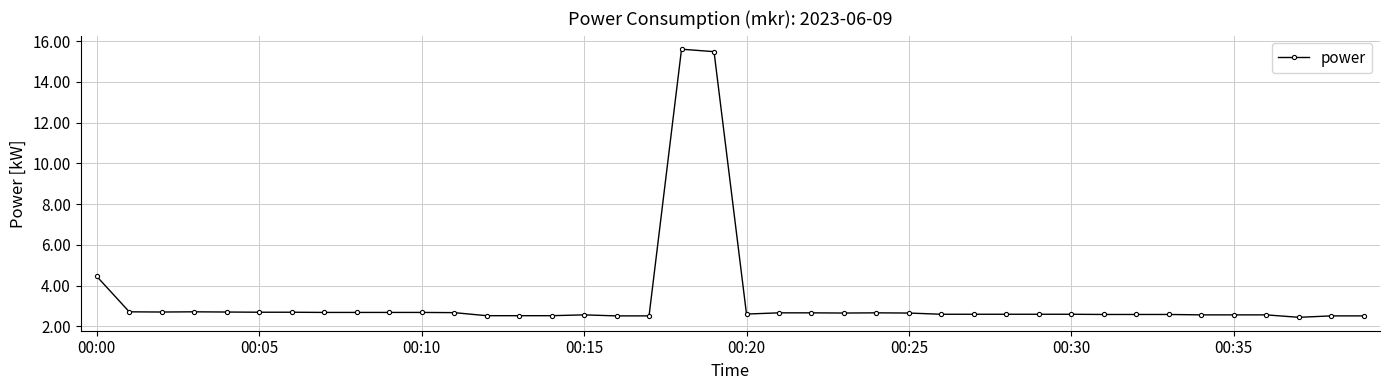

What is the sum of all values?

132.0